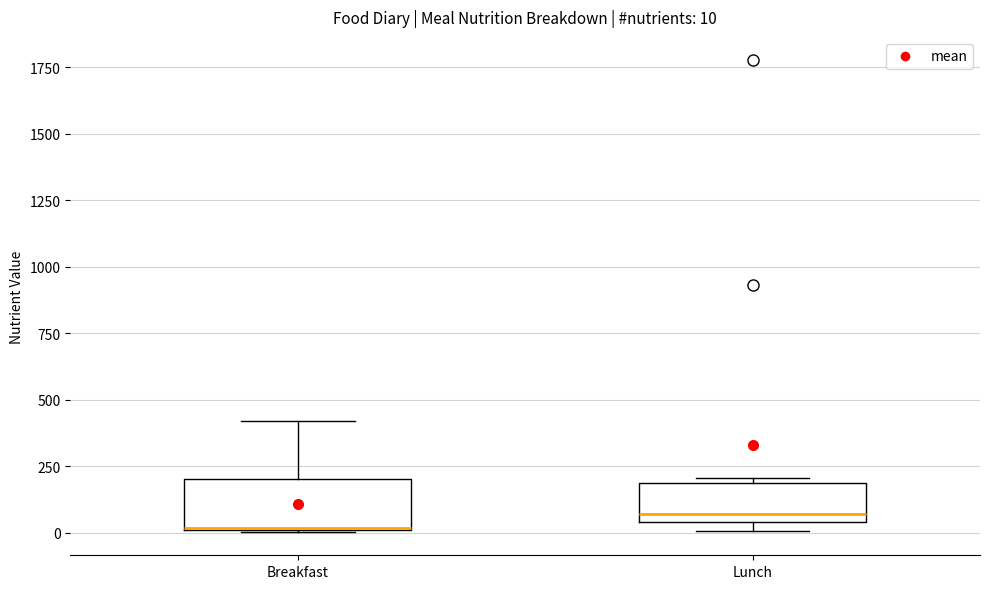

Which box's median line is the lowest?

Breakfast